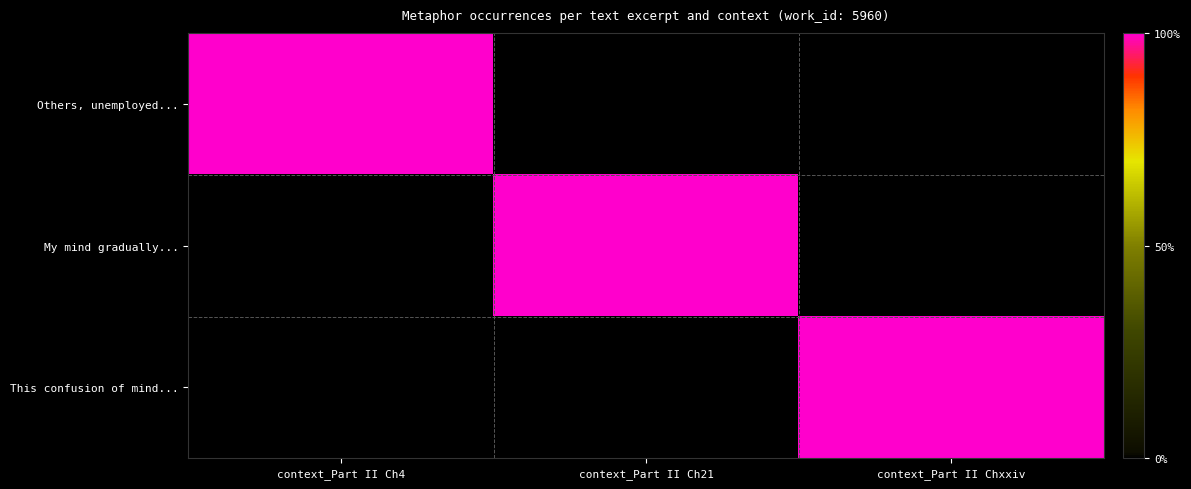

At which category is the sum across all series the highest?

context_Part II Ch4